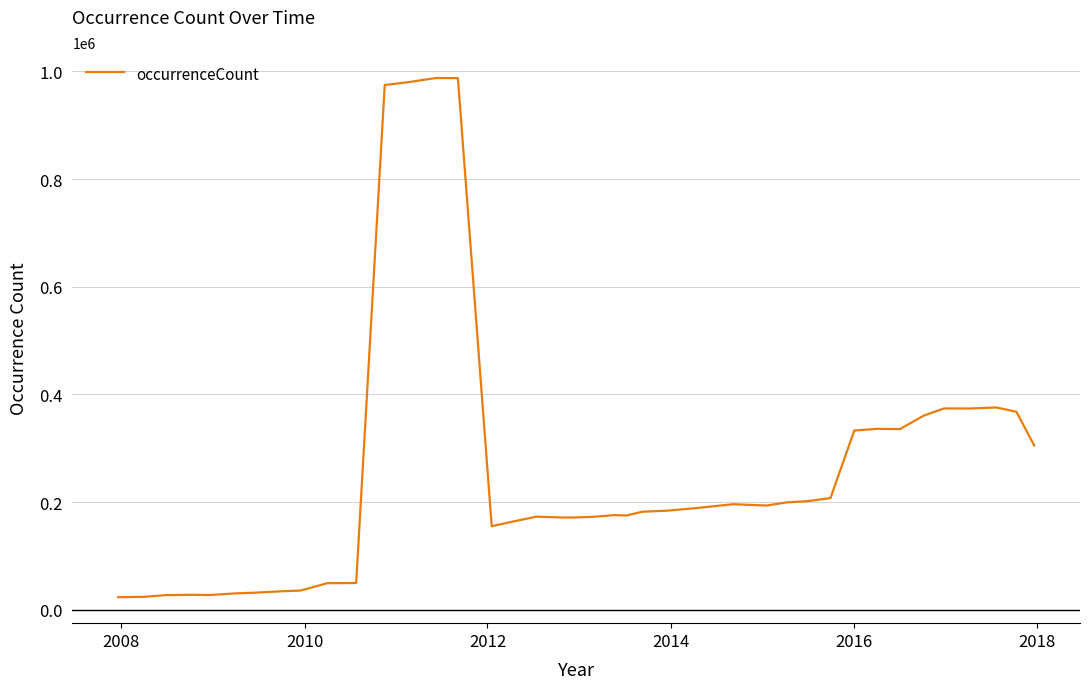

What is the minimum value shown in the chart?

23461